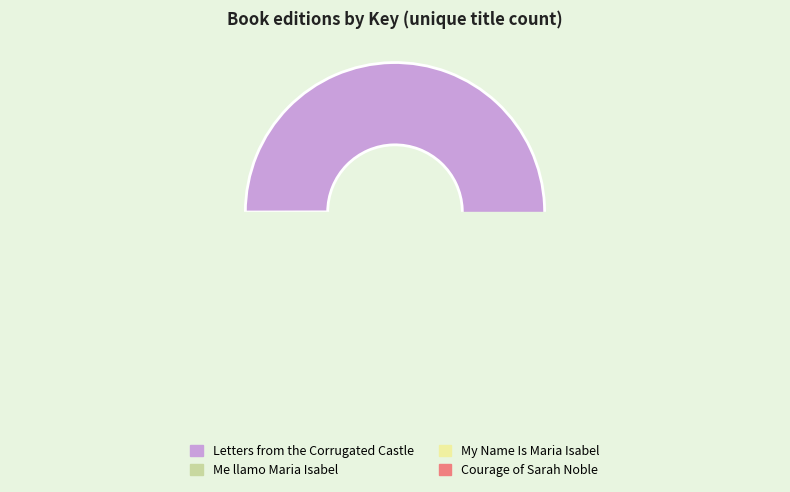

How many segments does this pie chart have?

4